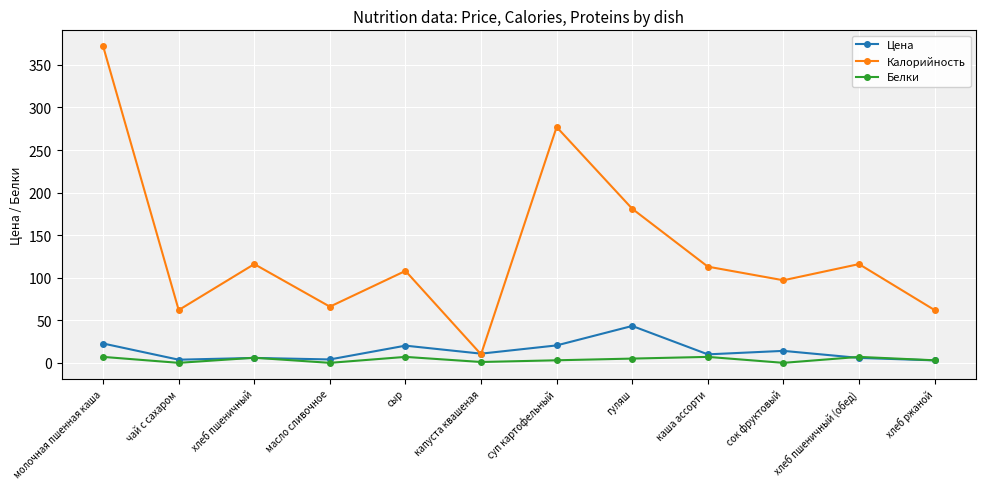

How many interior local peaks does the Калорийность series have?

4